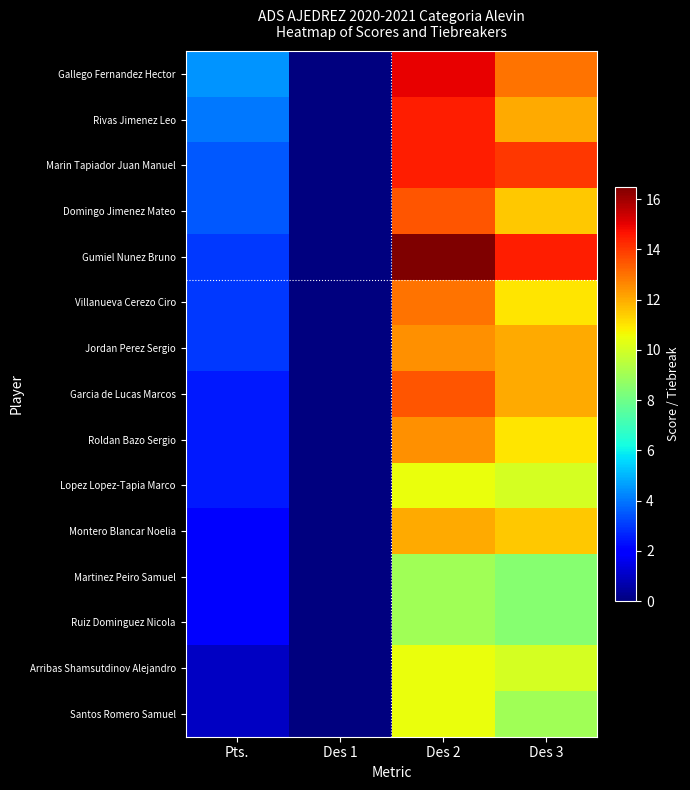

At Pts., list the series in order from largest to smallest.

Gallego Fernandez Hector, Rivas Jimenez Leo, Marin Tapiador Juan Manuel, Domingo Jimenez Mateo, Gumiel Nunez Bruno, Villanueva Cerezo Ciro, Jordan Perez Sergio, Garcia de Lucas Marcos, Roldan Bazo Sergio, Lopez Lopez-Tapia Marco, Montero Blancar Noelia, Martinez Peiro Samuel, Ruiz Dominguez Nicola, Arribas Shamsutdinov Alejandro, Santos Romero Samuel